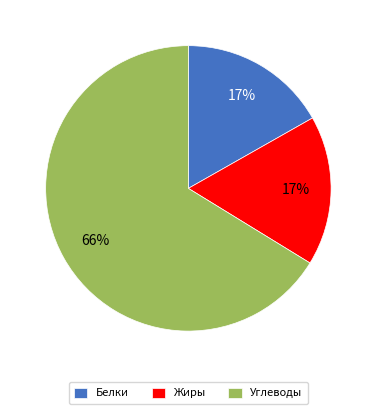

Is the sum of Углеводы and Белки greater than half?

Yes